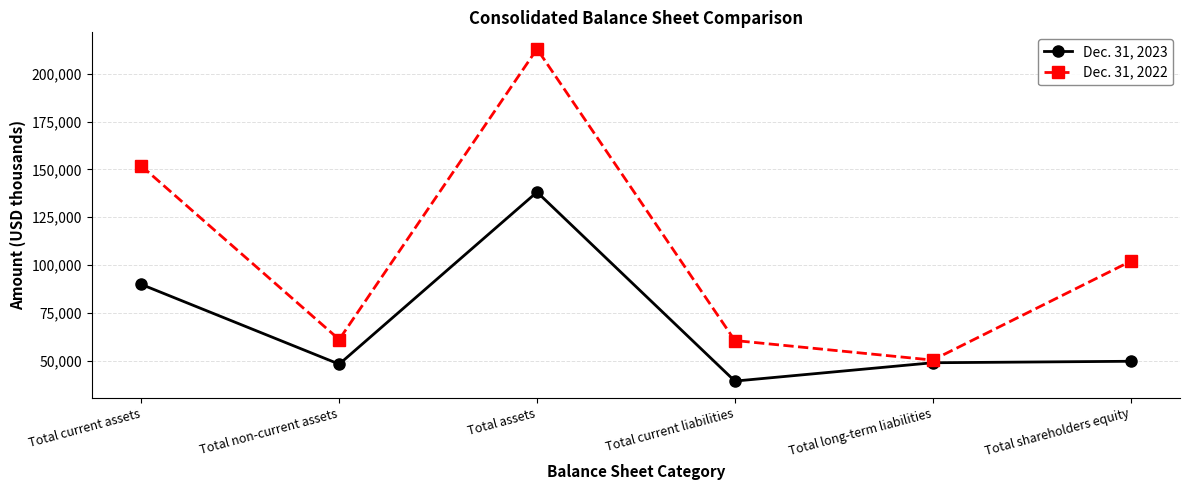

What is the difference between the highest and lowest values at Total current assets?

61905